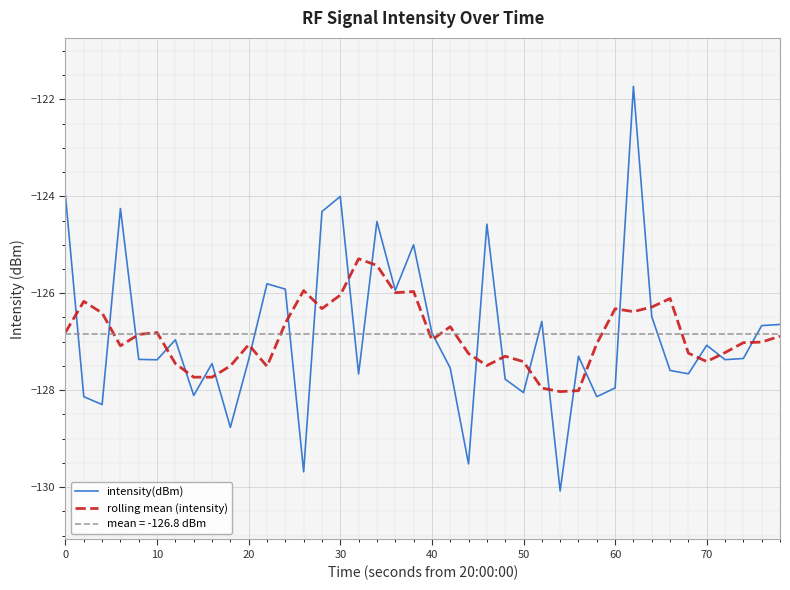

What is the value of the intensity(dBm) point at the 18th from the left?

-124.5